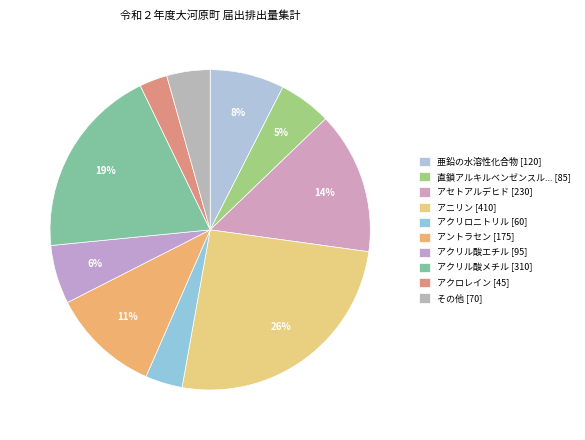

How many slices are in this pie chart?

10